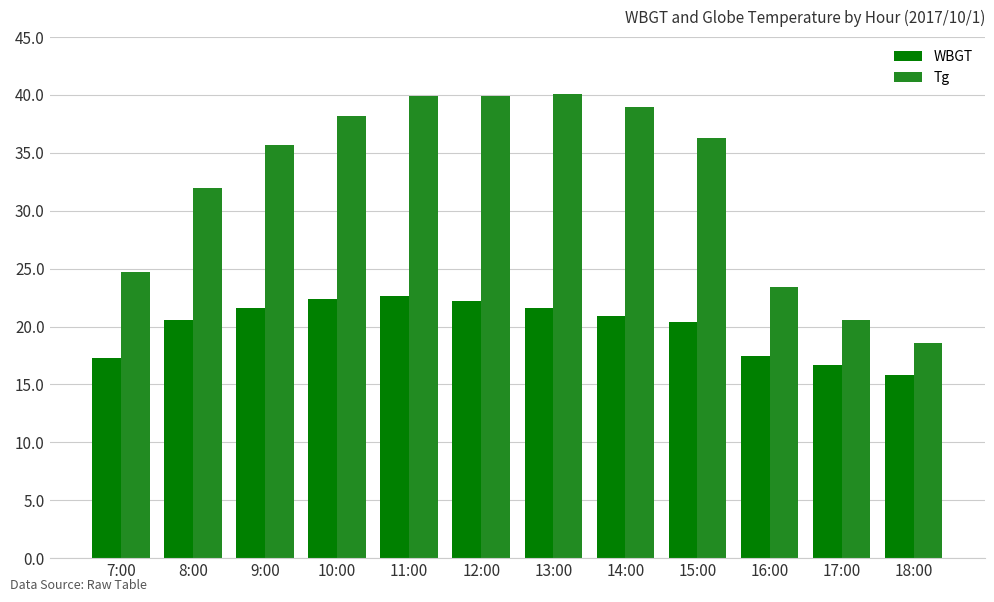

The WBGT series shows 10.5 at 18:00. True or false?

False